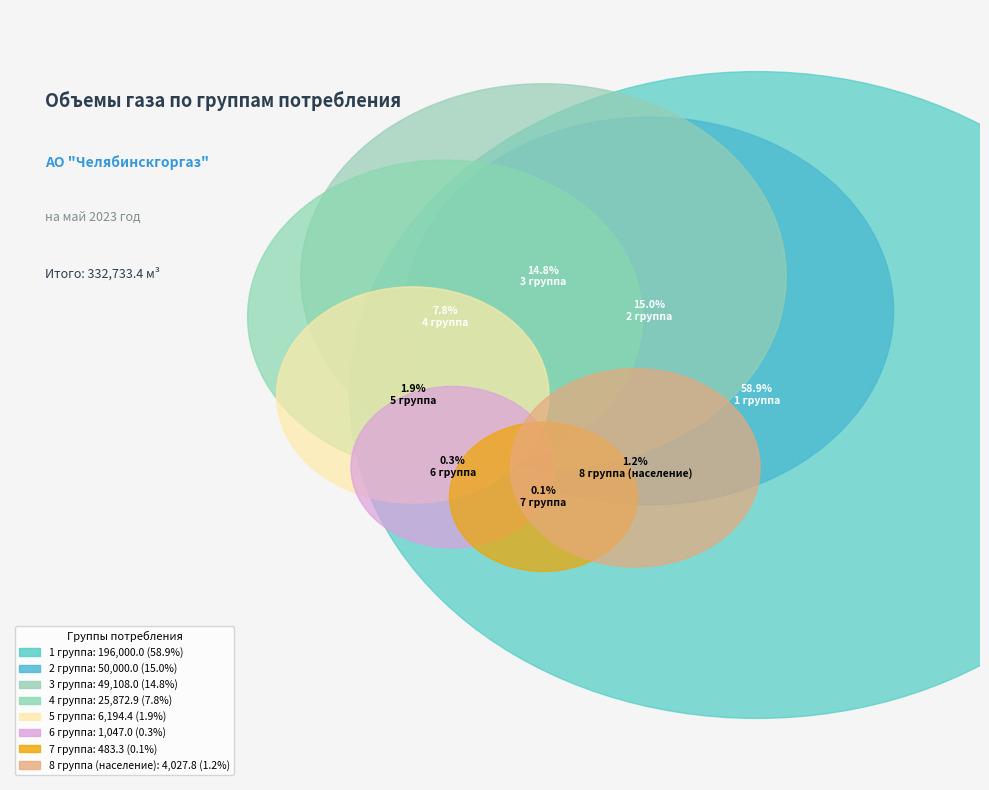

Approximately how many times larger is the value at 3 группа compared to 1 группа?

0.3